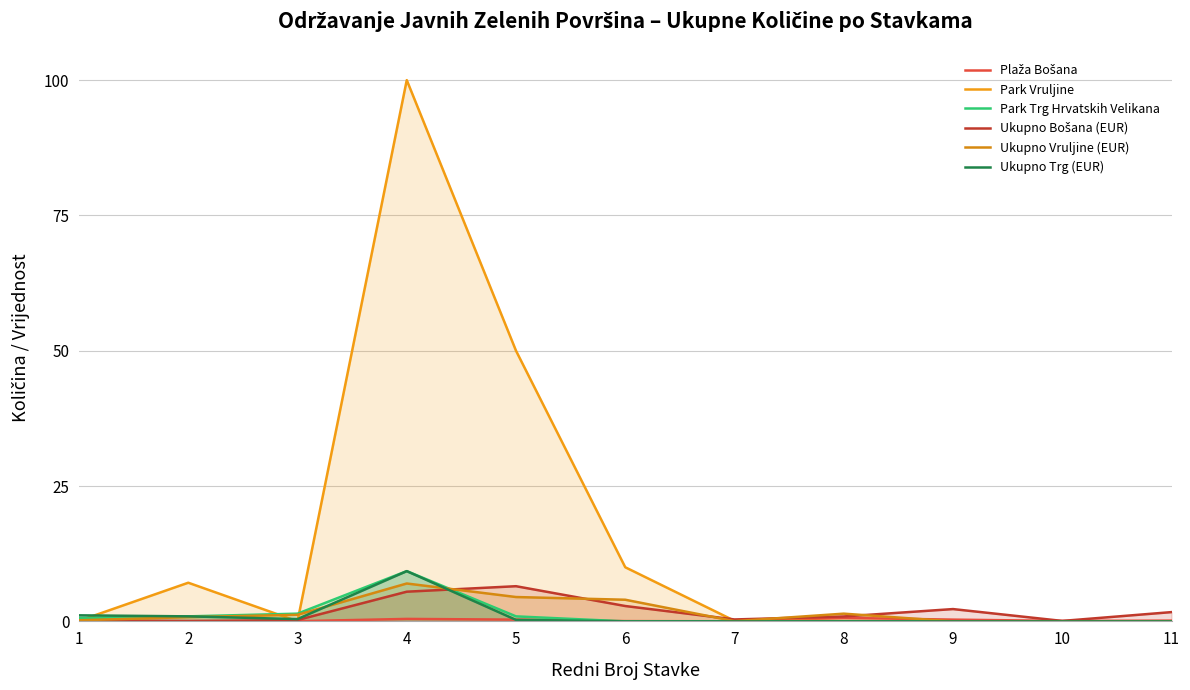

What is the difference between the maximum and minimum values in the Ukupno Vruljine (EUR) series?

7.0